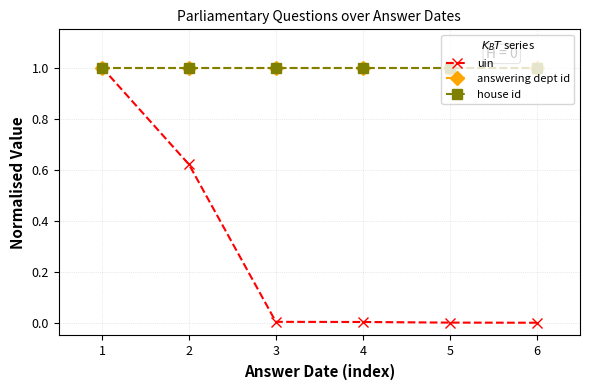

Is this an area chart (filled region under the line)?

No